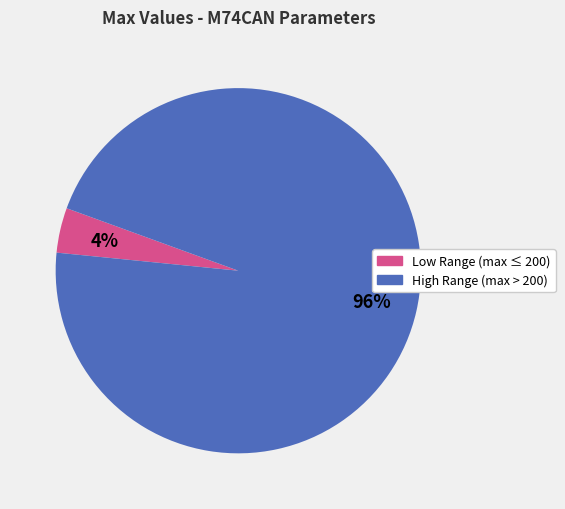

To the nearest percent, what is the difference between the largest and smallest slice percentages?

92%